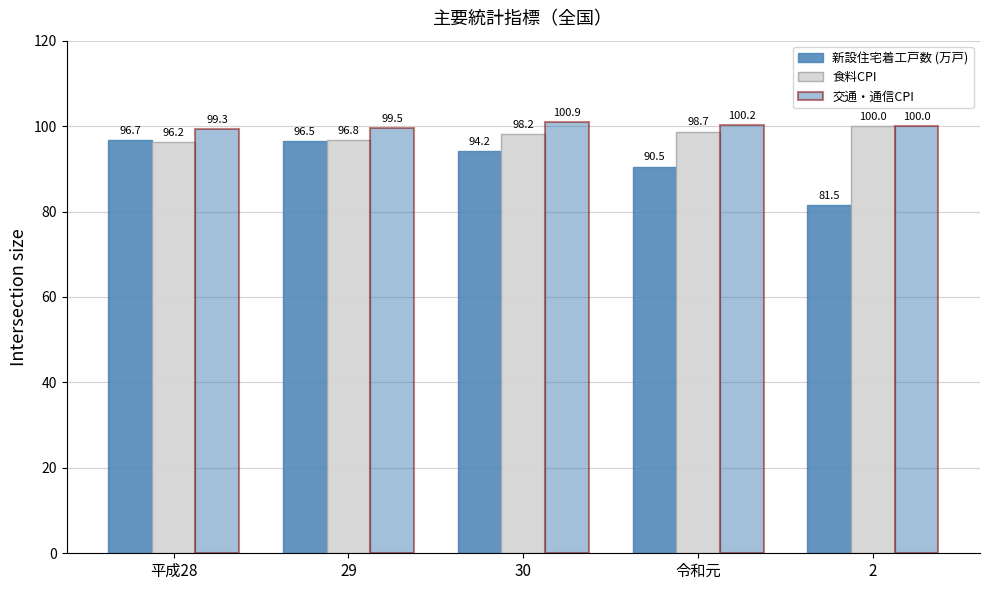

Are the bars grouped side by side (vs. stacked)?

Yes